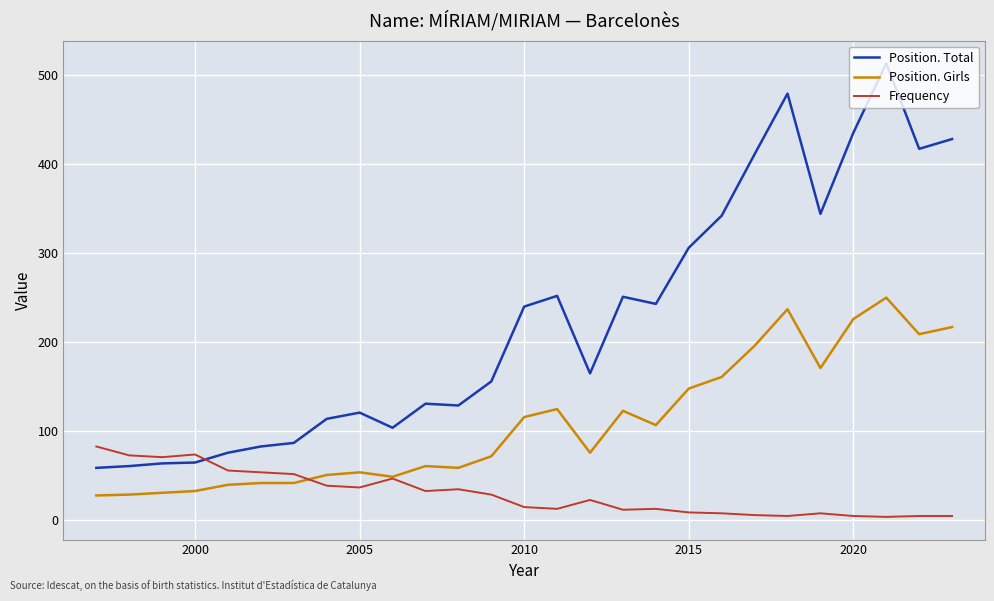

True or false: Position. Total and Position. Girls cross at least once.

False